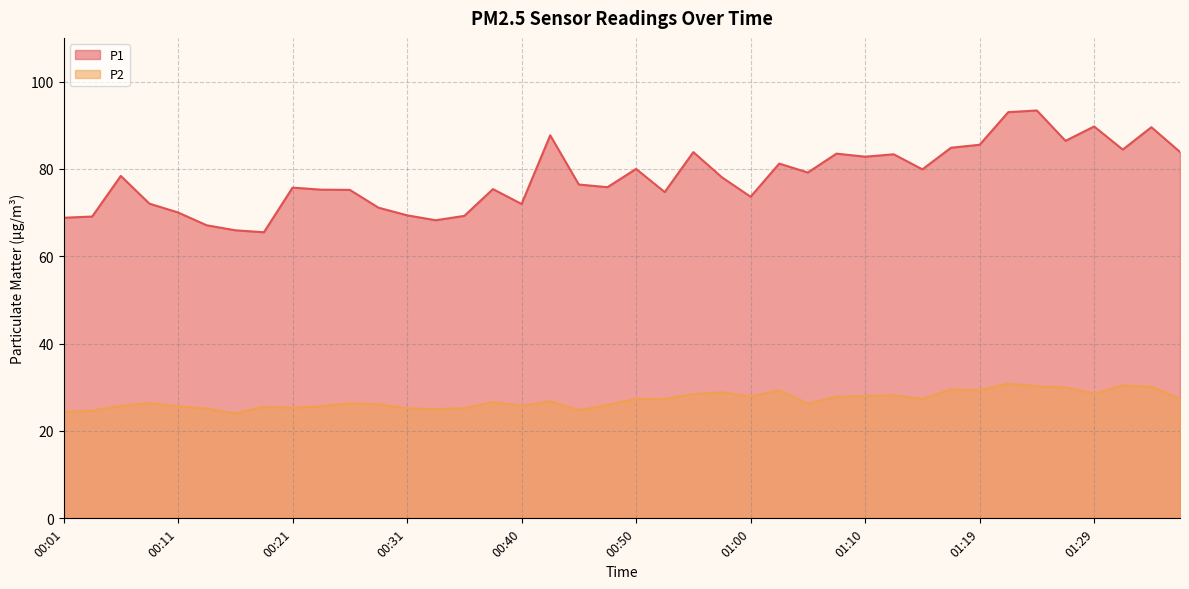

What is the difference between the maximum and minimum values in the P2 series?

6.8